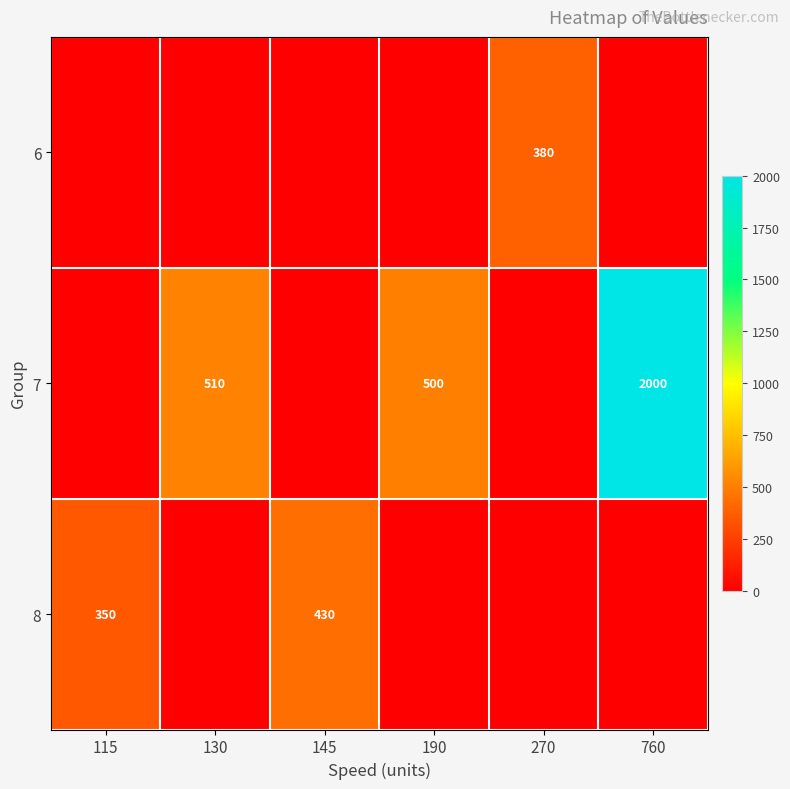

The 7 series shows 2826 at 760. True or false?

False